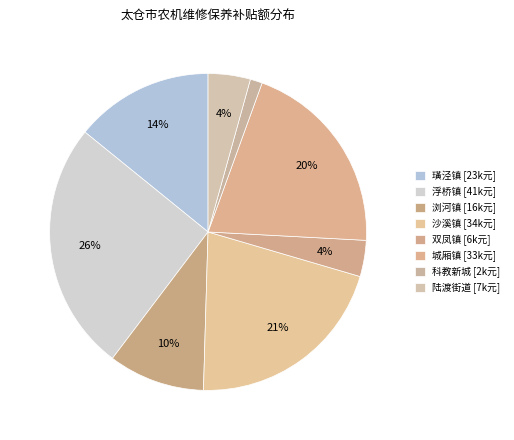

Is there any slice that represents more than half of the pie?

No